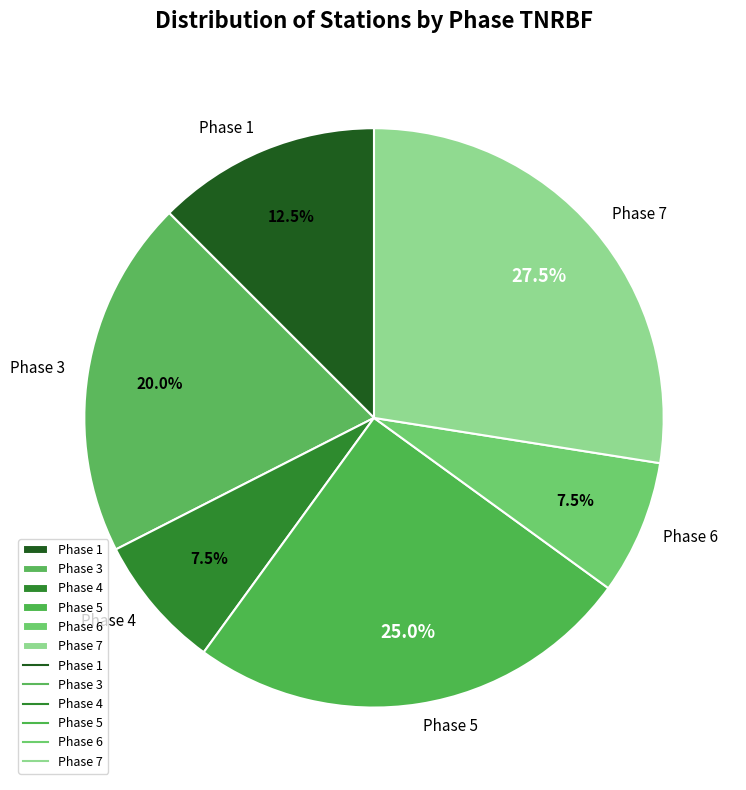

What percentage is NOT represented by Phase 6?

92.5%